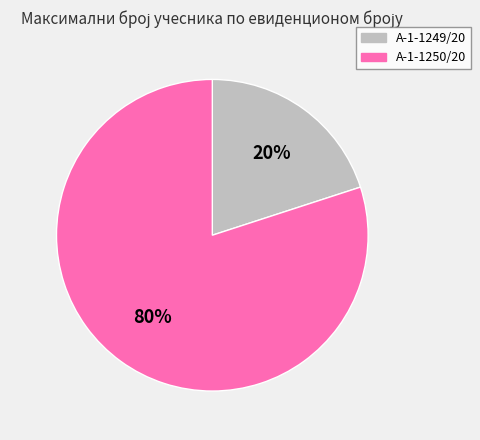

True or false: А-1-1250/20 accounts for 88% of the total.

False